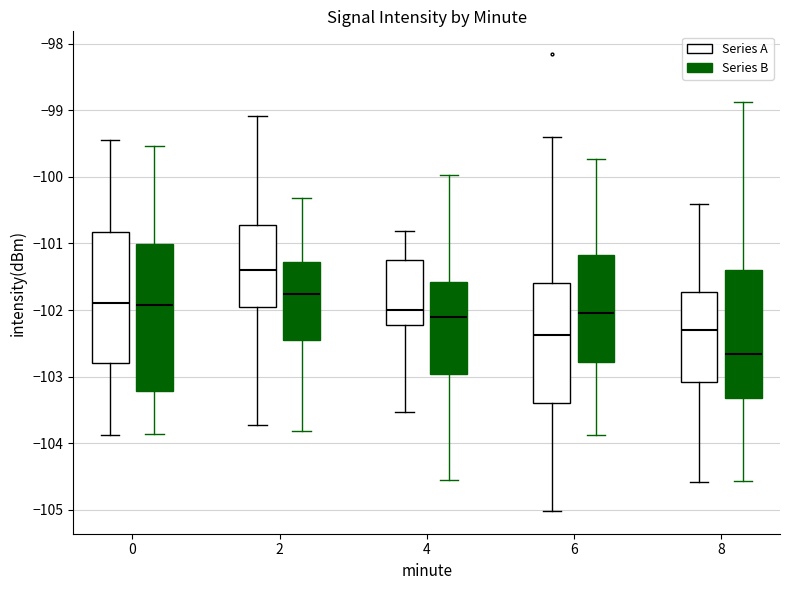

Reading left to right, read every box against the y-axis: the position of its median line, the range the box covers, and the ends of its whiskers. The values are not printed on the chart, so give them approximately, as read against the axis.

0 (Series A): median -101.9, box -102.8 to -100.8, whiskers -103.9 to -99.4
0 (Series B): median -101.9, box -103.2 to -101.0, whiskers -103.9 to -99.5
2 (Series A): median -101.4, box -102.0 to -100.7, whiskers -103.7 to -99.1
2 (Series B): median -101.8, box -102.4 to -101.3, whiskers -103.8 to -100.3
4 (Series A): median -102.0, box -102.2 to -101.2, whiskers -103.5 to -100.8
4 (Series B): median -102.1, box -103.0 to -101.6, whiskers -104.5 to -100.0
6 (Series A): median -102.4, box -103.4 to -101.6, whiskers -105.0 to -99.4
6 (Series B): median -102.0, box -102.8 to -101.2, whiskers -103.9 to -99.7
8 (Series A): median -102.3, box -103.1 to -101.7, whiskers -104.6 to -100.4
8 (Series B): median -102.7, box -103.3 to -101.4, whiskers -104.6 to -98.9